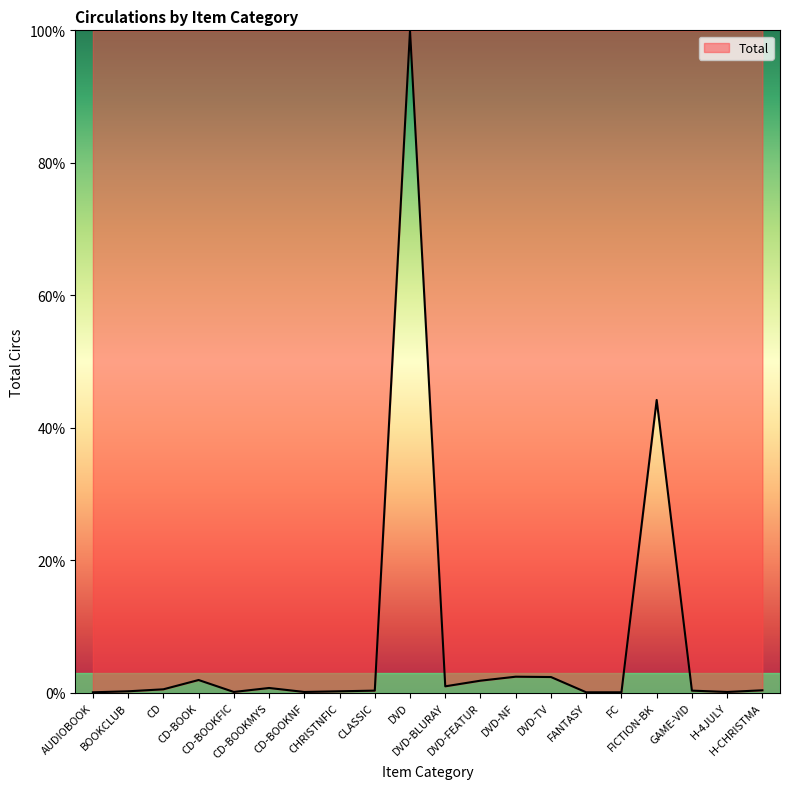

Between CD and AUDIOBOOK, which is larger?

CD